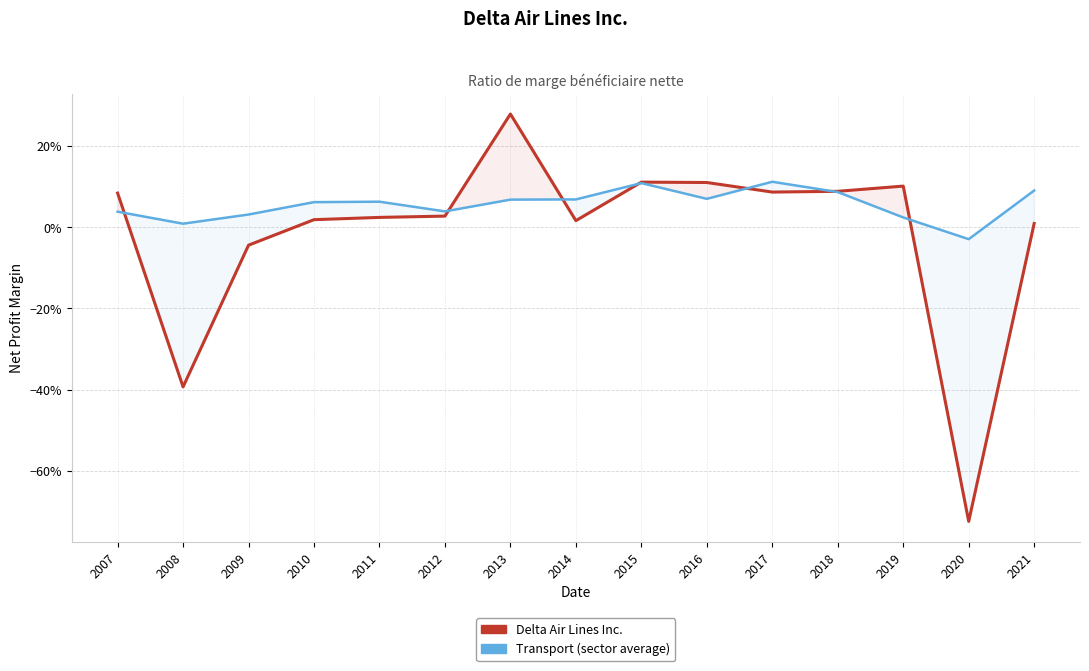

Reading left to right, extract all data points from this chart.

Delta Air Lines Inc.: 2007=0.1	2008=-0.4	2009=-0.0	2010=0.0	2011=0.0	2012=0.0	2013=0.3	2014=0.0	2015=0.1	2016=0.1	2017=0.1	2018=0.1	2019=0.1	2020=-0.7	2021=0.0
Transport: 2007=0.0	2008=0.0	2009=0.0	2010=0.1	2011=0.1	2012=0.0	2013=0.1	2014=0.1	2015=0.1	2016=0.1	2017=0.1	2018=0.1	2019=0.0	2020=-0.0	2021=0.1